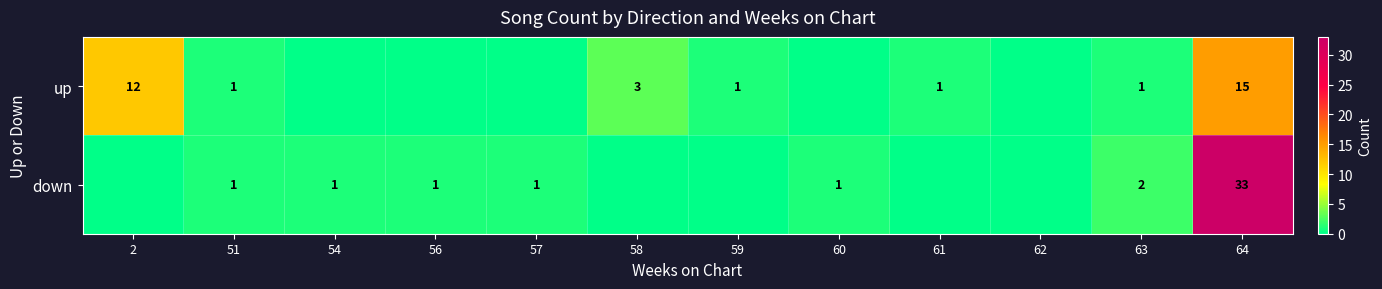

Is the value of up at 63 greater than the value of down at 64?

No